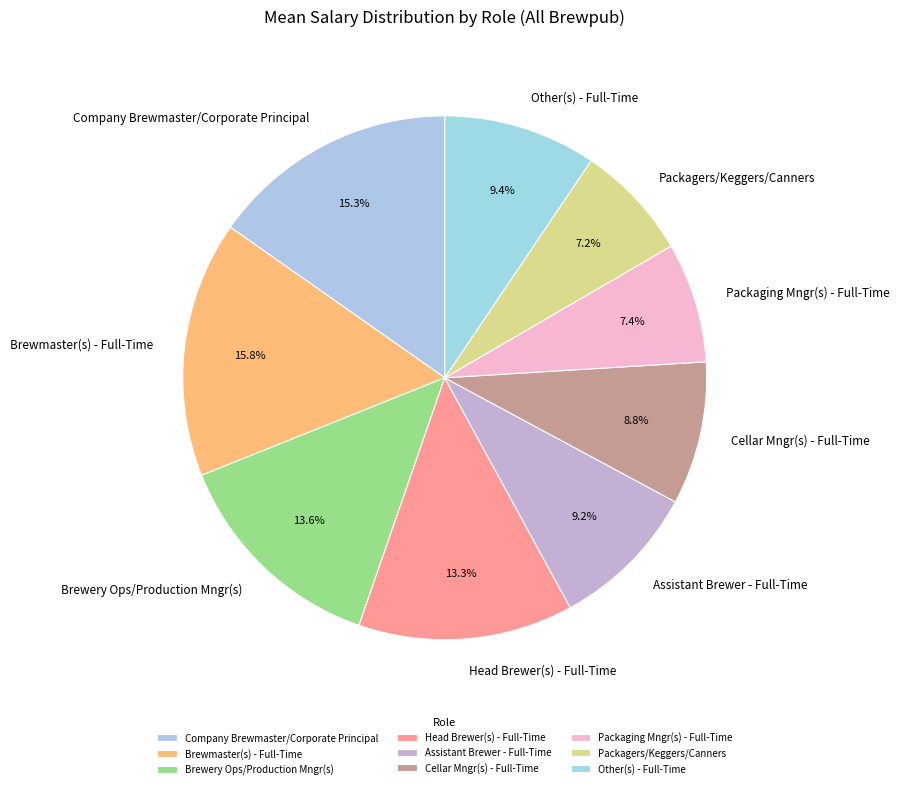

What is the ratio of the value at Packaging Mngr(s) - Full-Time to the value at Company Brewmaster/Corporate Principal?

0.5